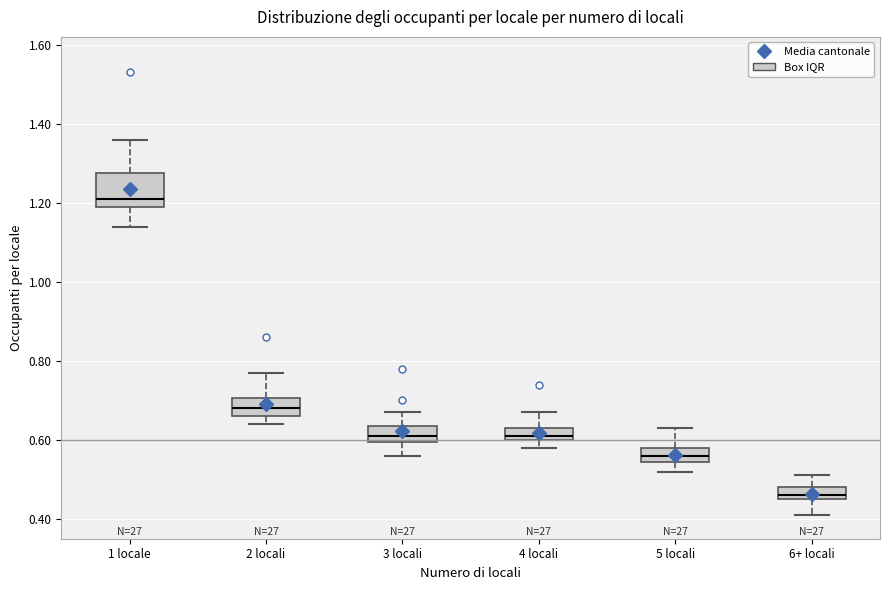

Where does the lower whisker of the box for 5 locali end on the y-axis? The values are not printed on the chart, so give them approximately, as read against the axis.

0.52